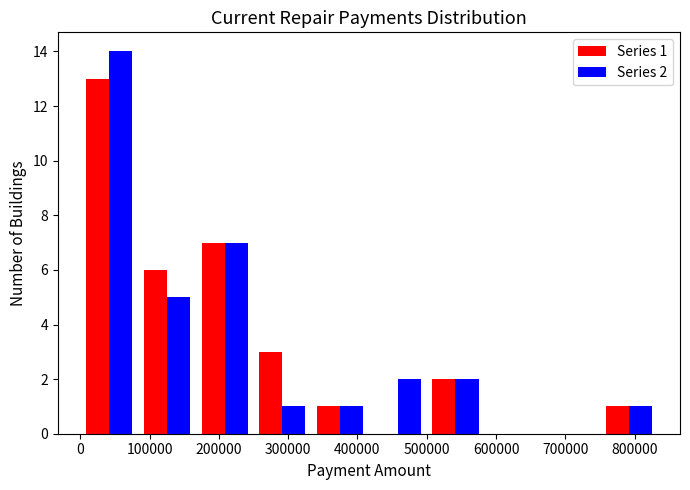

In the Series 2 series, which range on the x-axis has the tallest bar?

0 to 80000